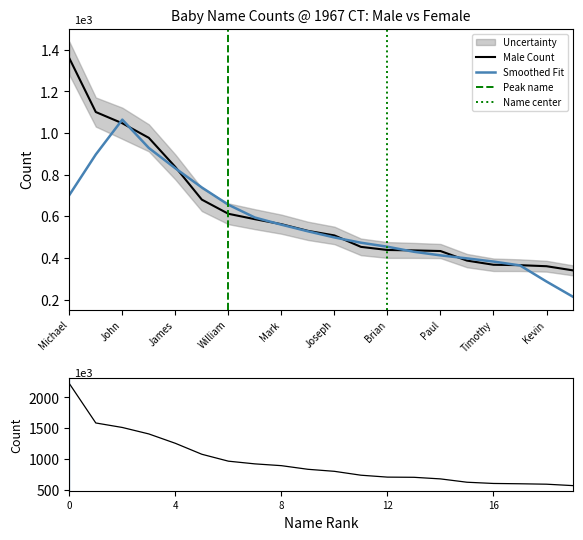

What is the smallest value displayed?

340